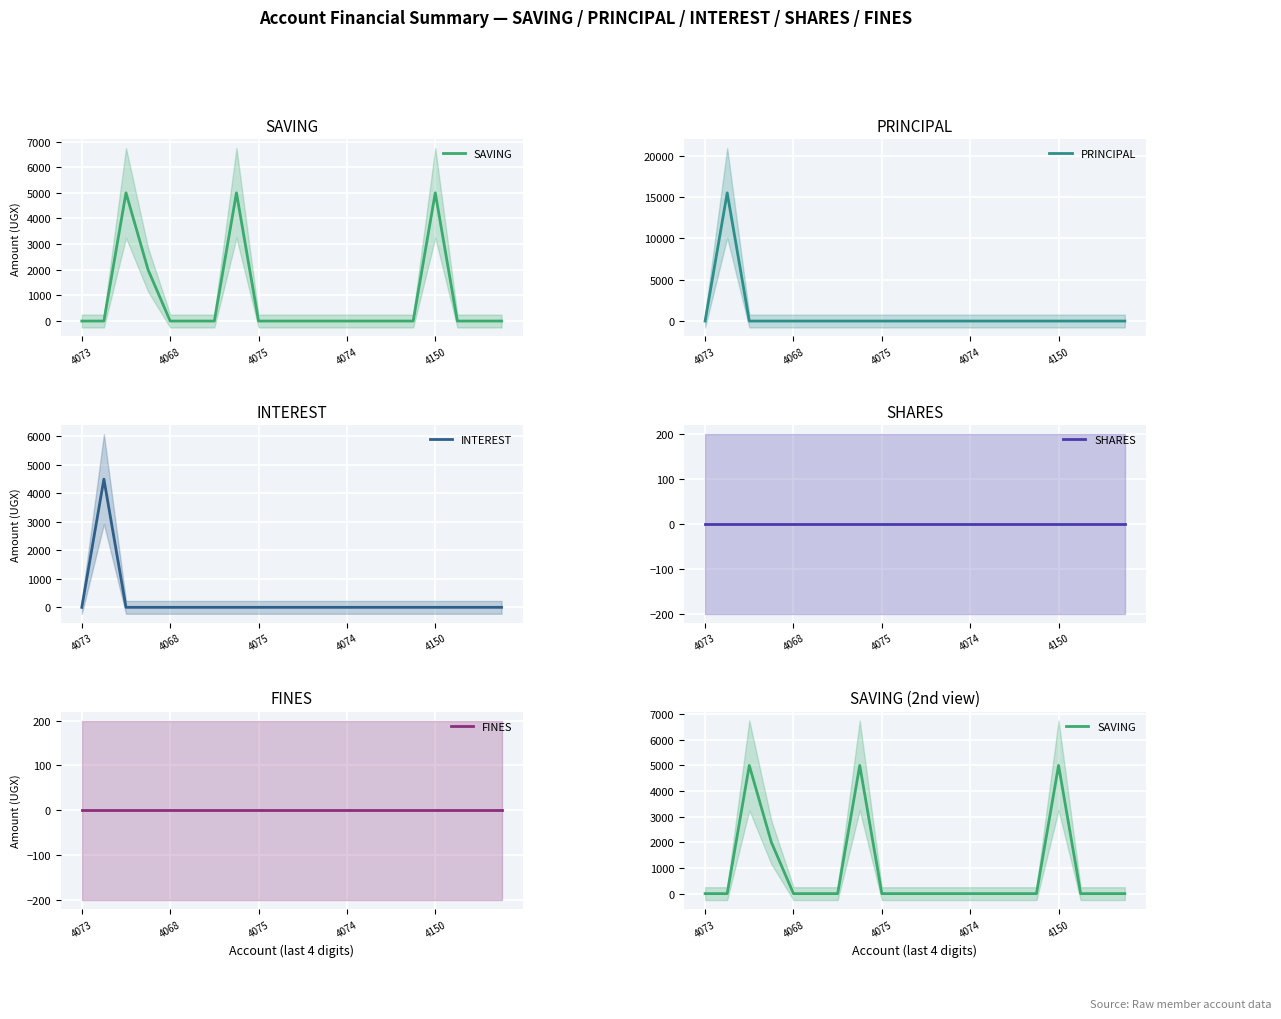

How many values in the INTEREST series exceed 0?

1